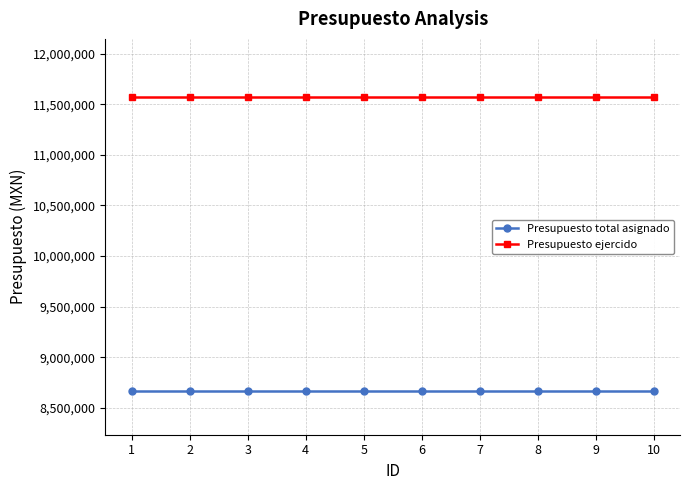

What is the spread (max minus min) of values at 4?

2899097